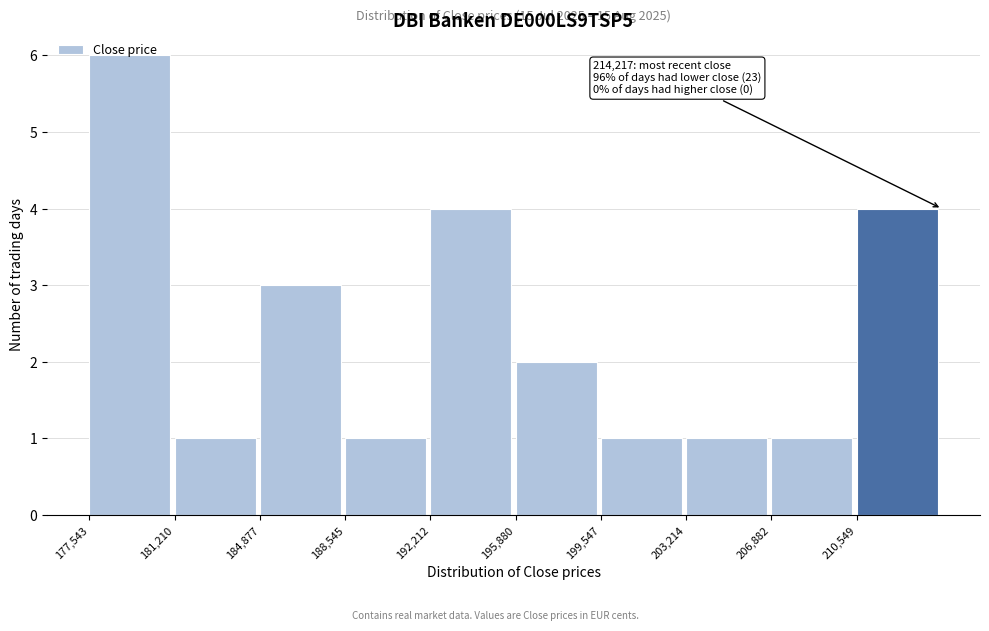

Which range on the x-axis has the tallest bar?

177500 to 181000